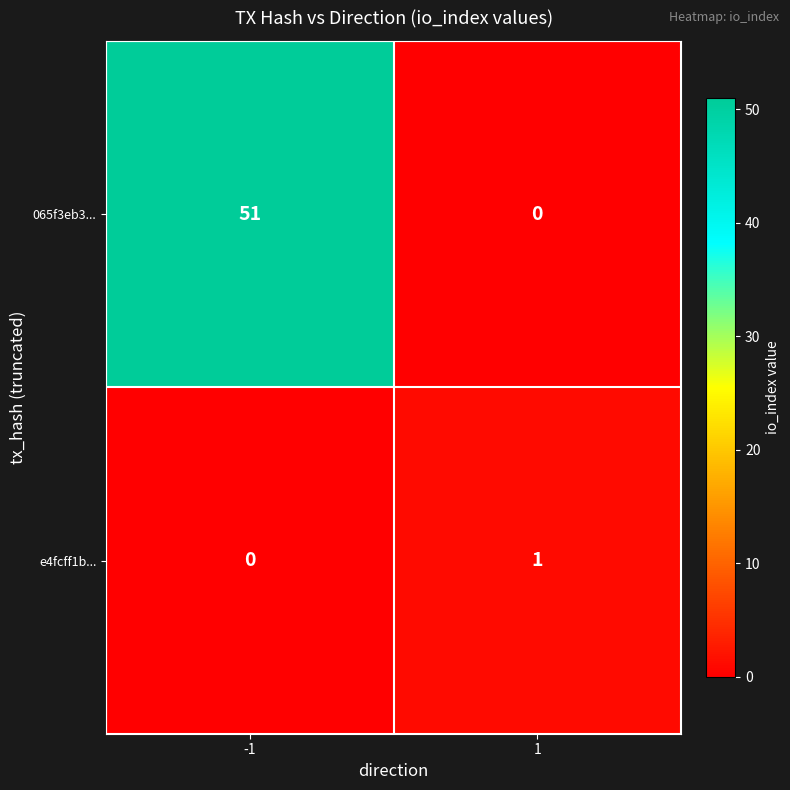

What is the average value of the 065f3eb3... series?

26